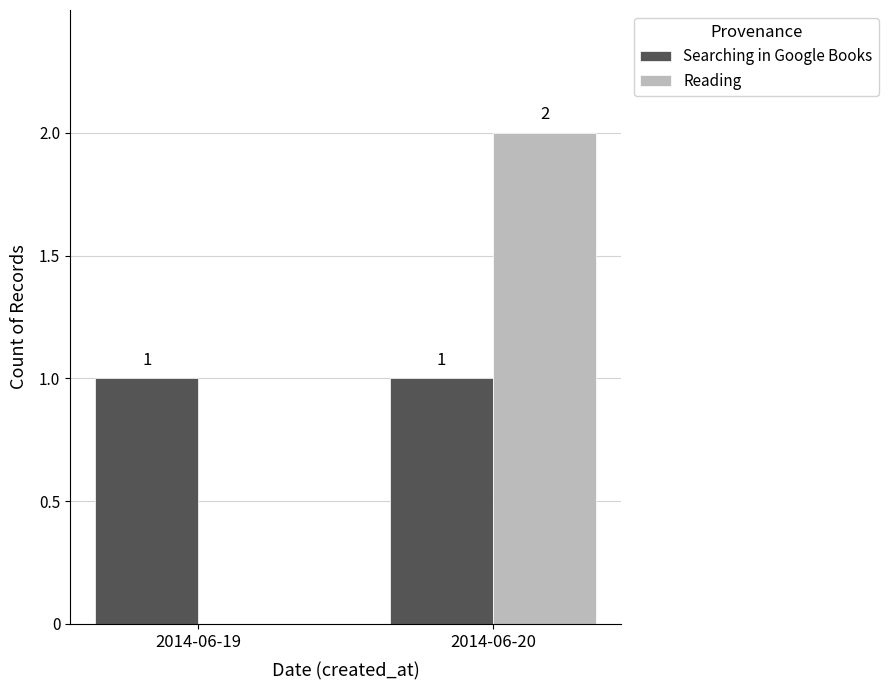

Which category has the highest value in the Reading series?

2014-06-20